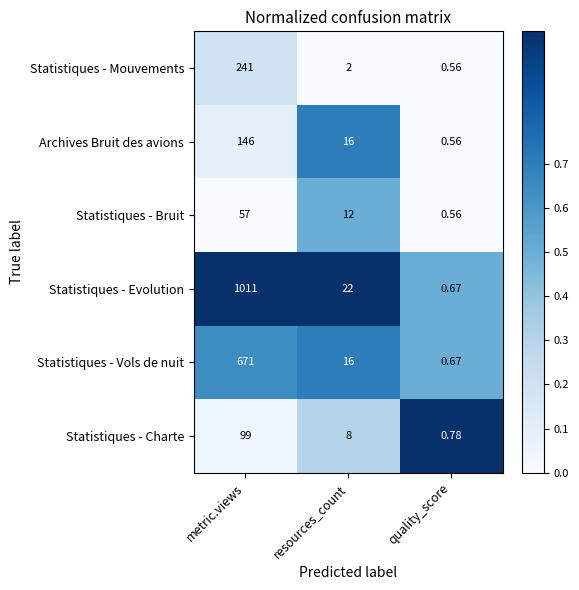

How many data points does each series have?

3